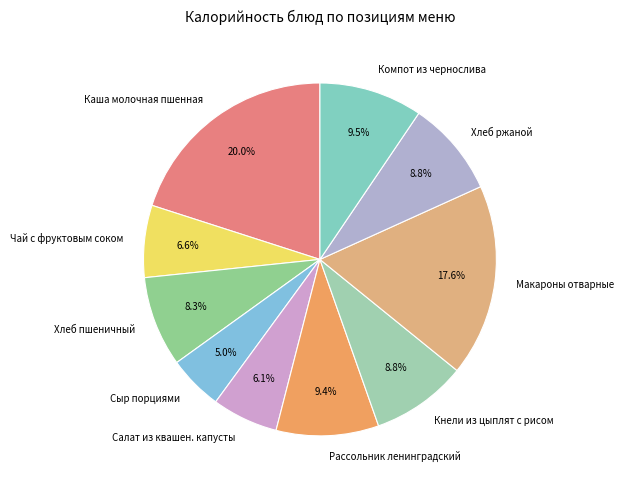

What portion of the pie excludes Хлеб пшеничный?

91.7%